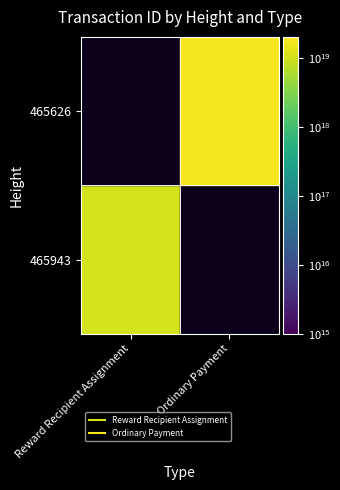

What is the total value across all series at 465626?

17468532627577530368